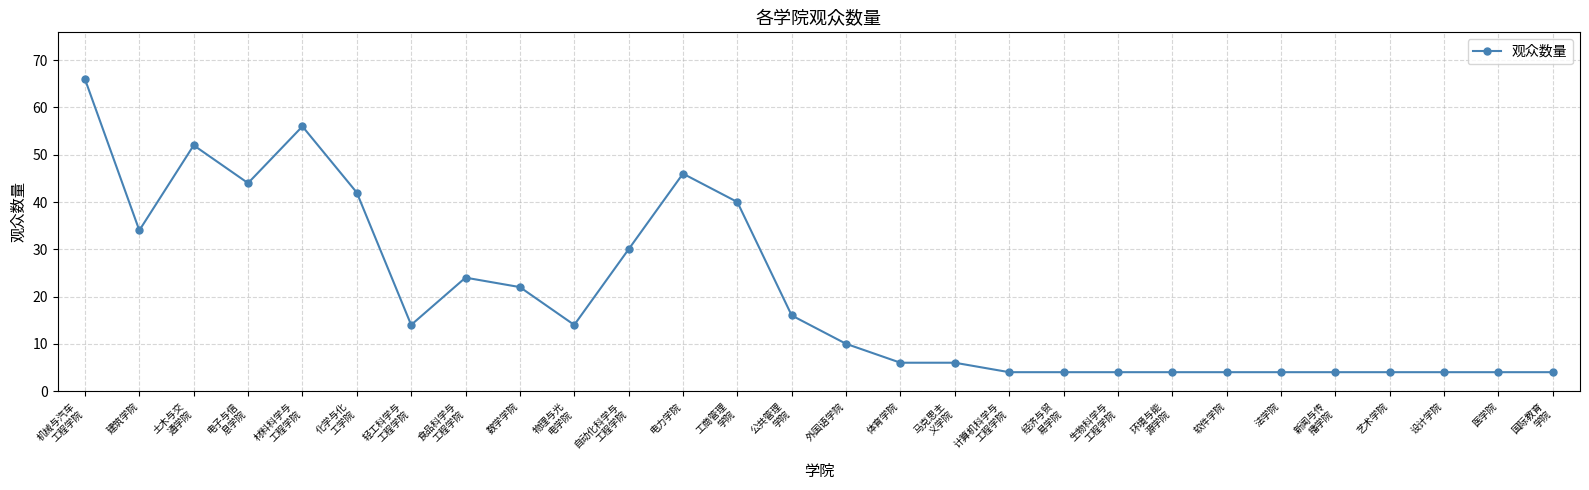

At which category does the data reach its first local peak?

土木与交
通学院